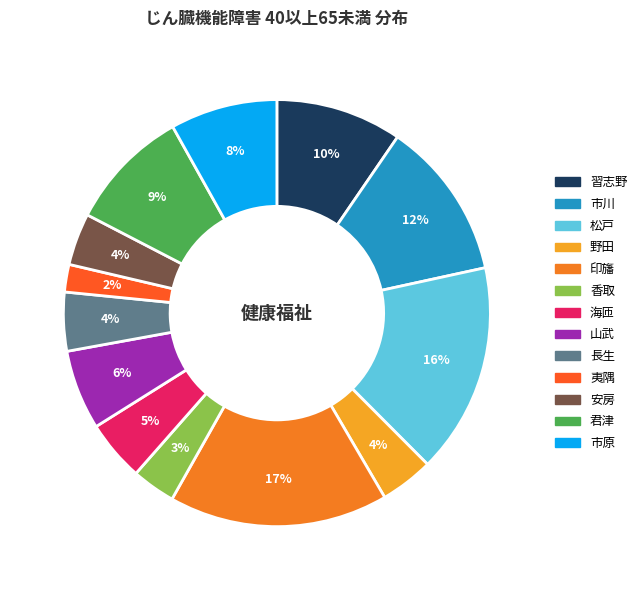

Which category has the smallest portion of the pie?

夷隅